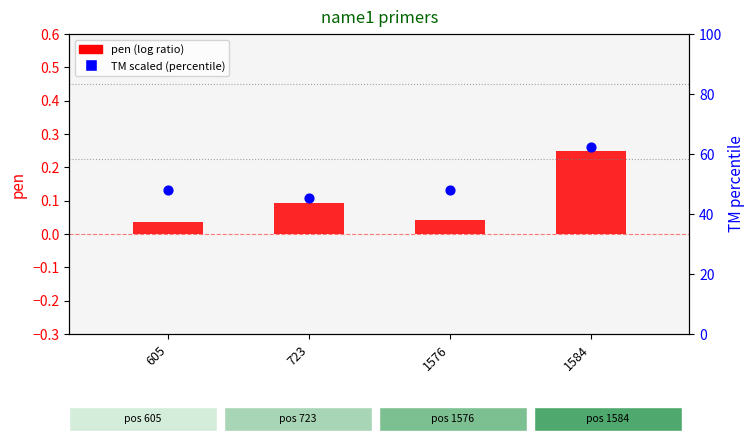

At which category is the sum across all series the highest?

1584